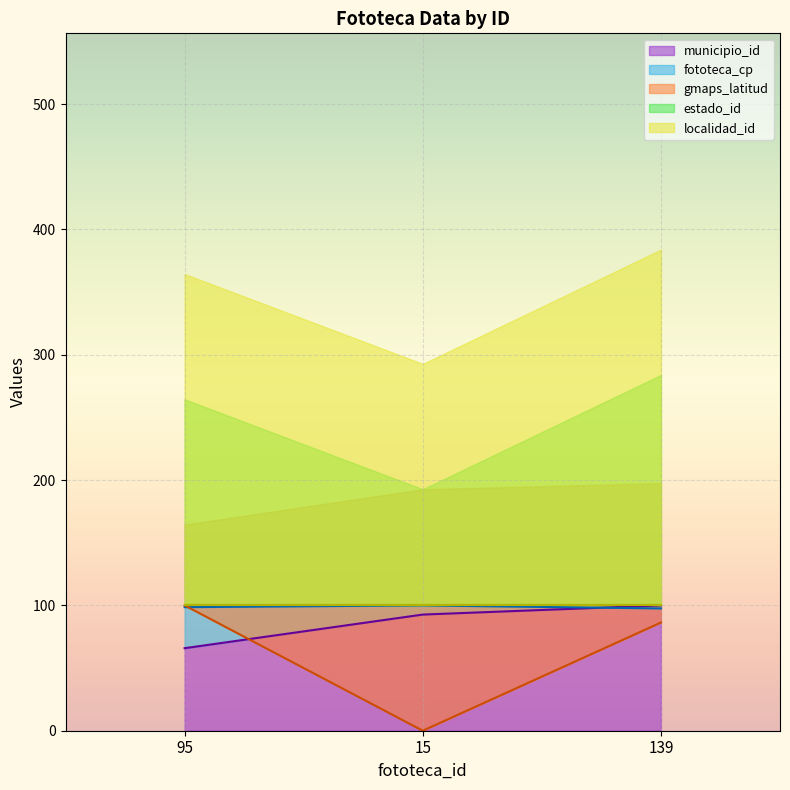

What is the difference between the gmaps_latitud values at 15 and 139?

86.3